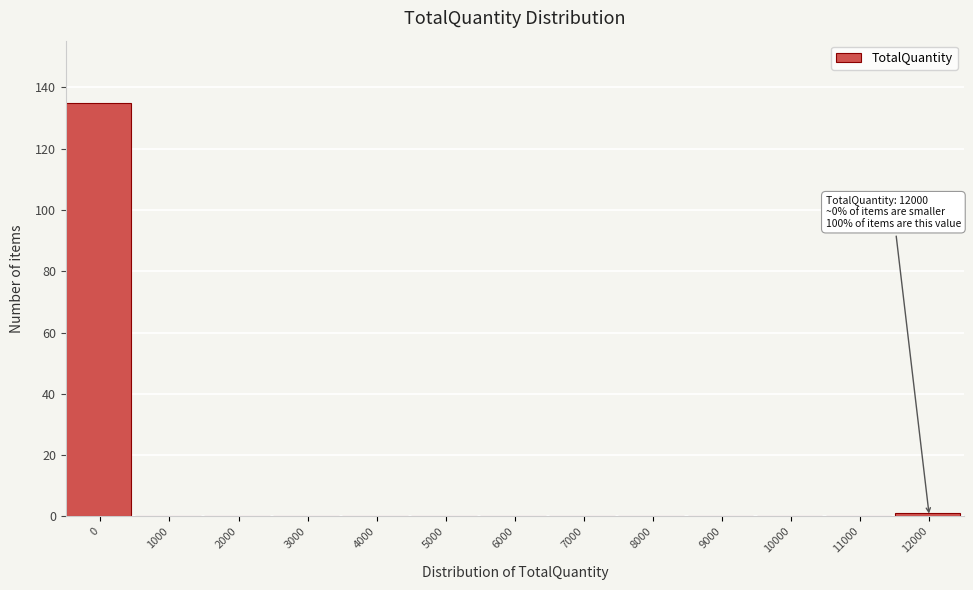

Reading right to left, extract all data points from this chart.

12000=1	11000=0	10000=0	9000=0	8000=0	7000=0	6000=0	5000=0	4000=0	3000=0	2000=0	1000=0	0=135